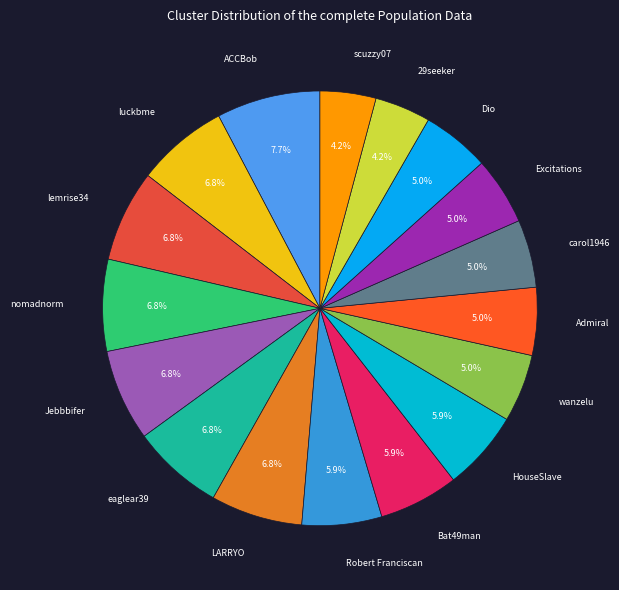

Does any single category account for the majority?

No